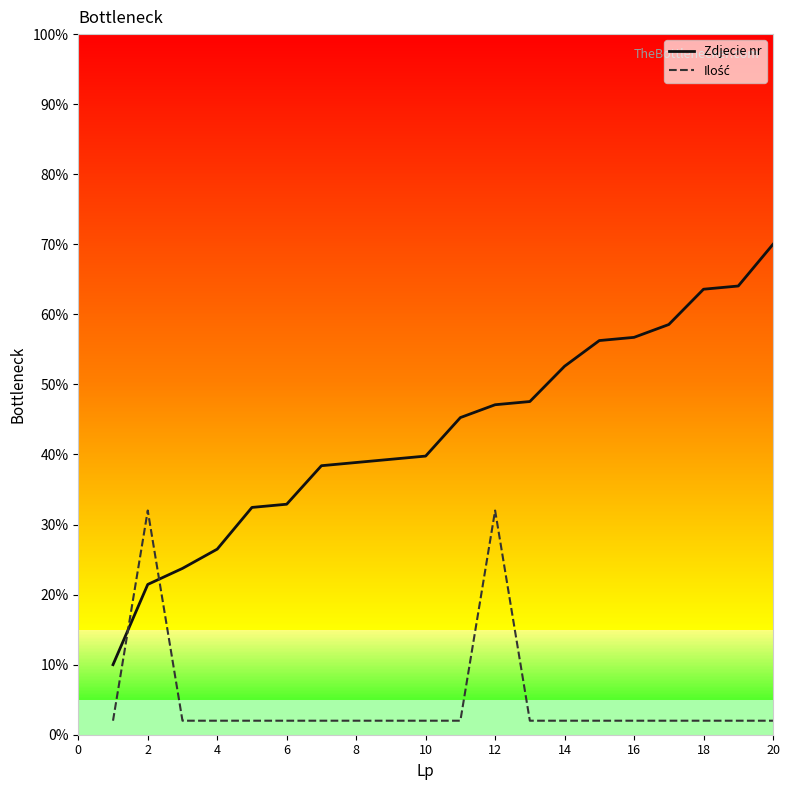

What is the difference between the maximum and minimum values in the Zdjecie nr series?

60.0